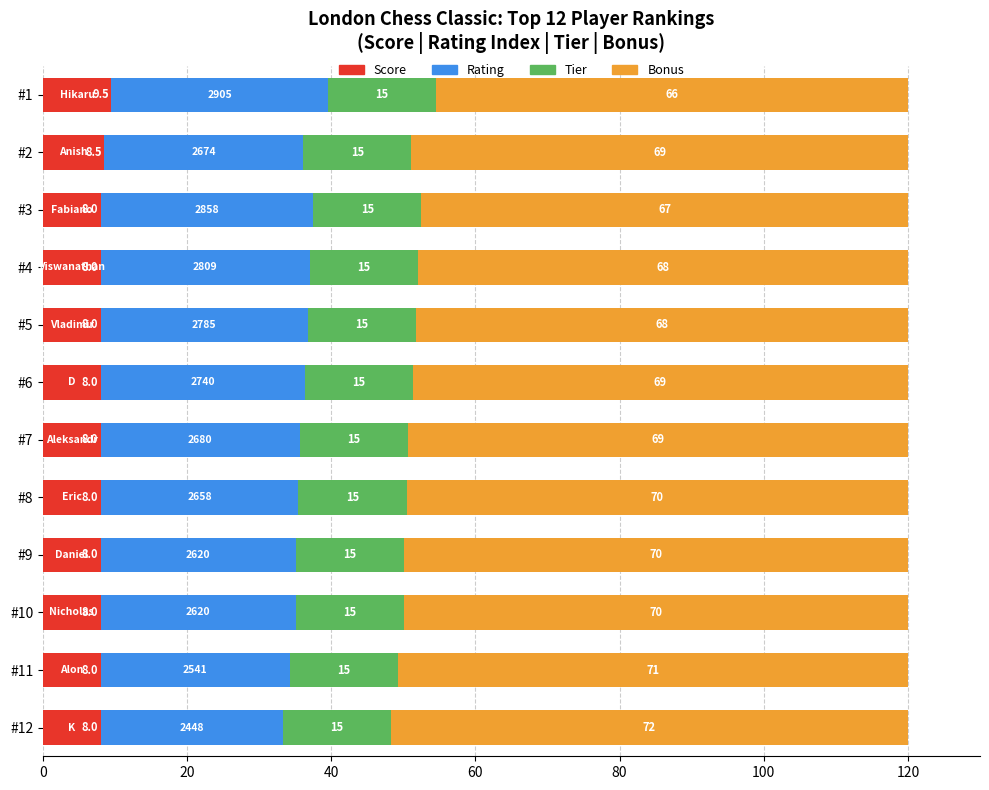

Which category has the highest value in the Score series?

#1